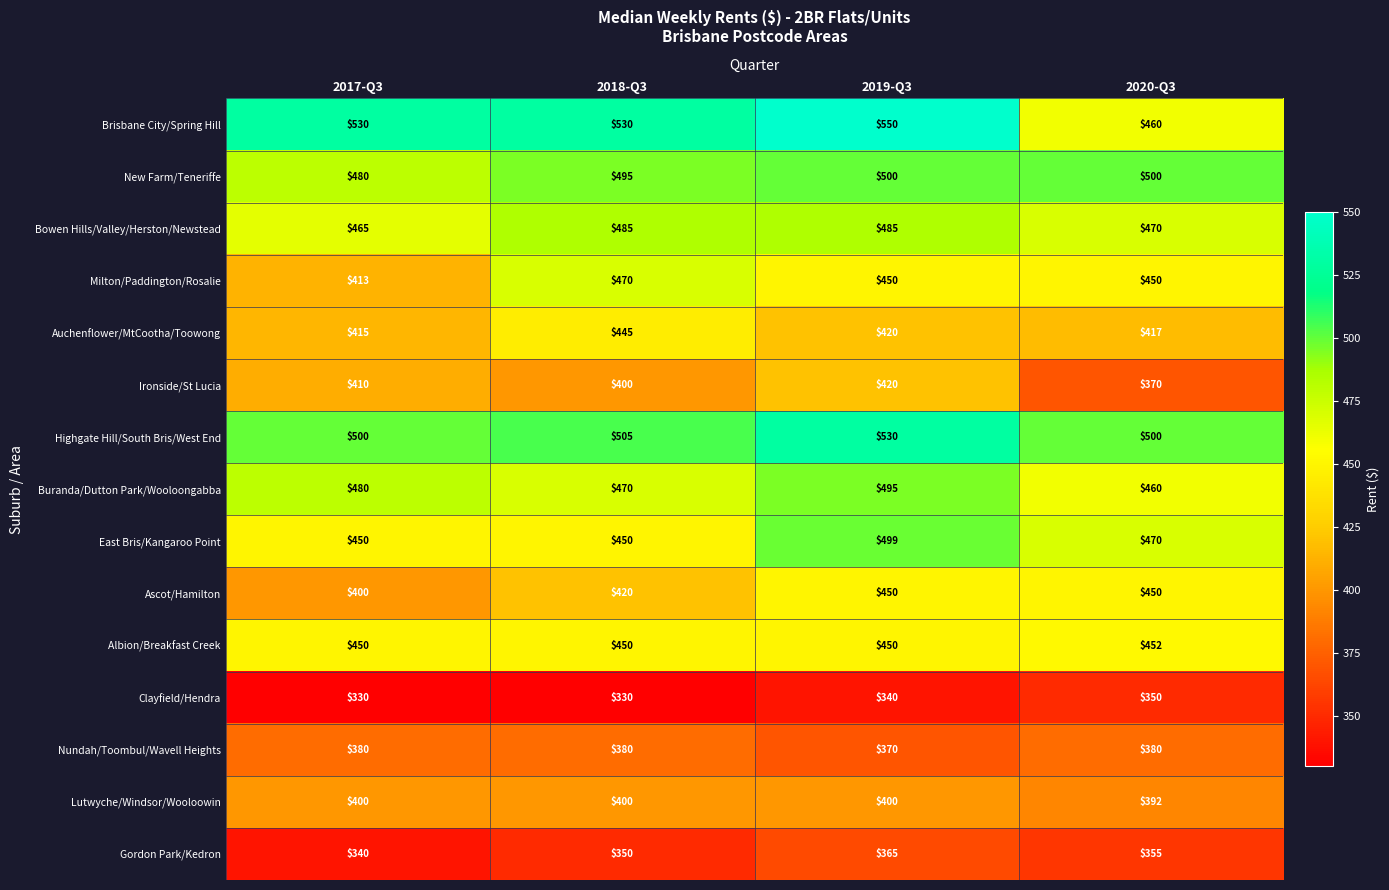

What is the difference between the Gordon Park/Kedron values at 2018-Q3 and 2017-Q3?

10